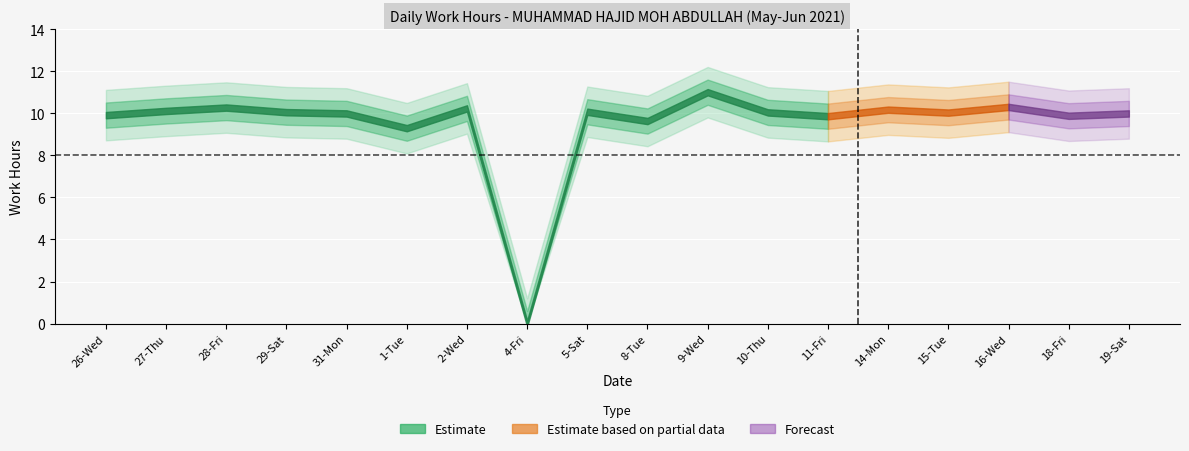

What is the sum of the values at 10-Thu and 28-Fri?

20.3